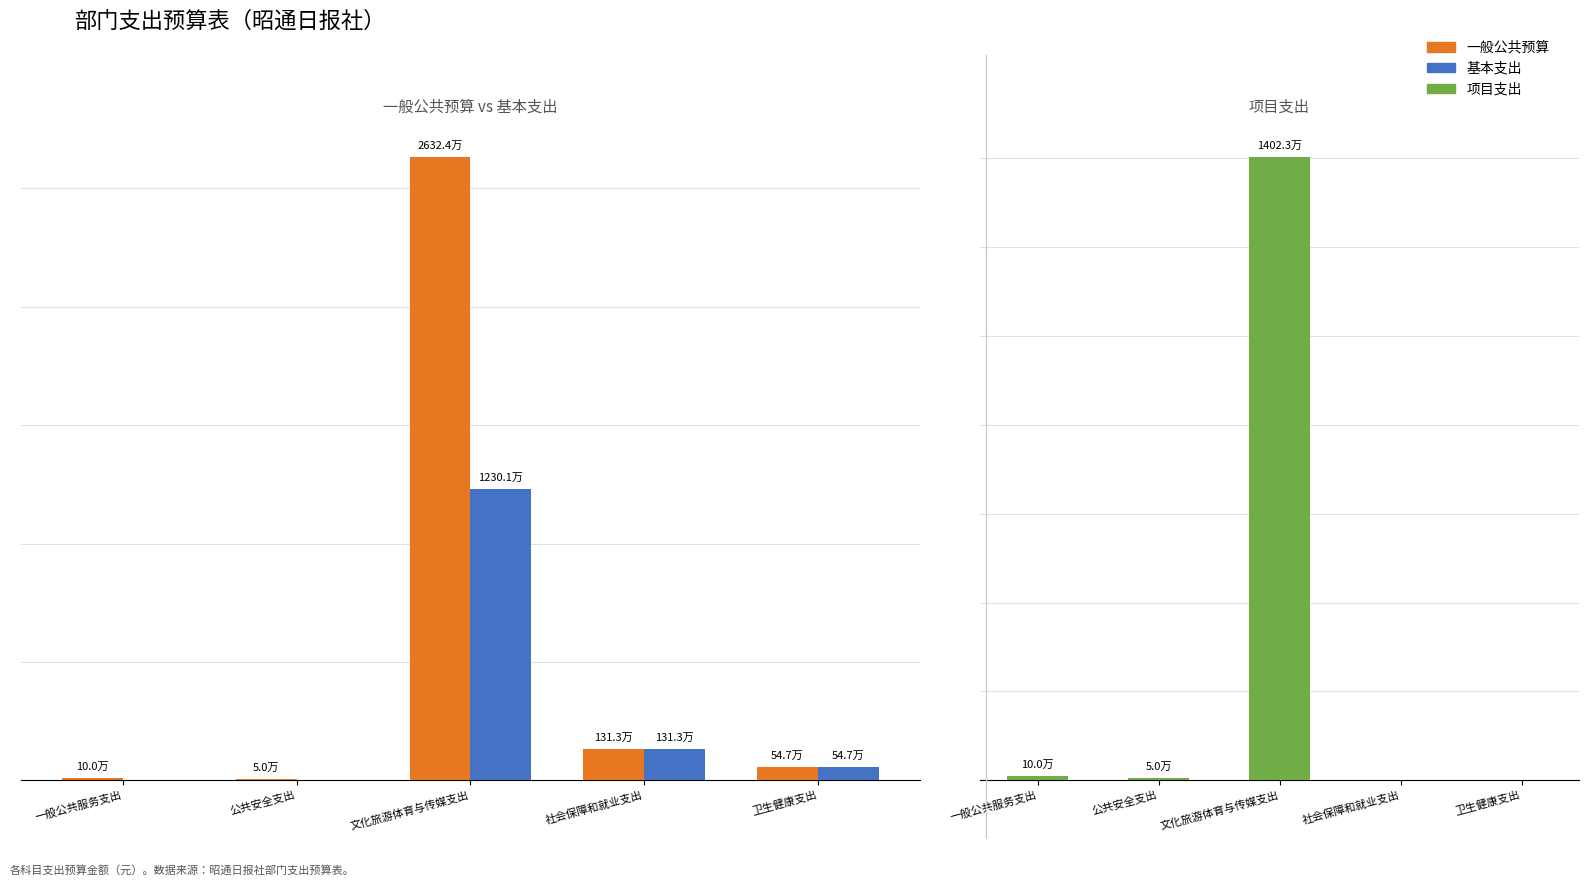

List the labels in order of 一般公共预算 value, largest first.

文化旅游体育与传媒支出, 社会保障和就业支出, 卫生健康支出, 一般公共服务支出, 公共安全支出